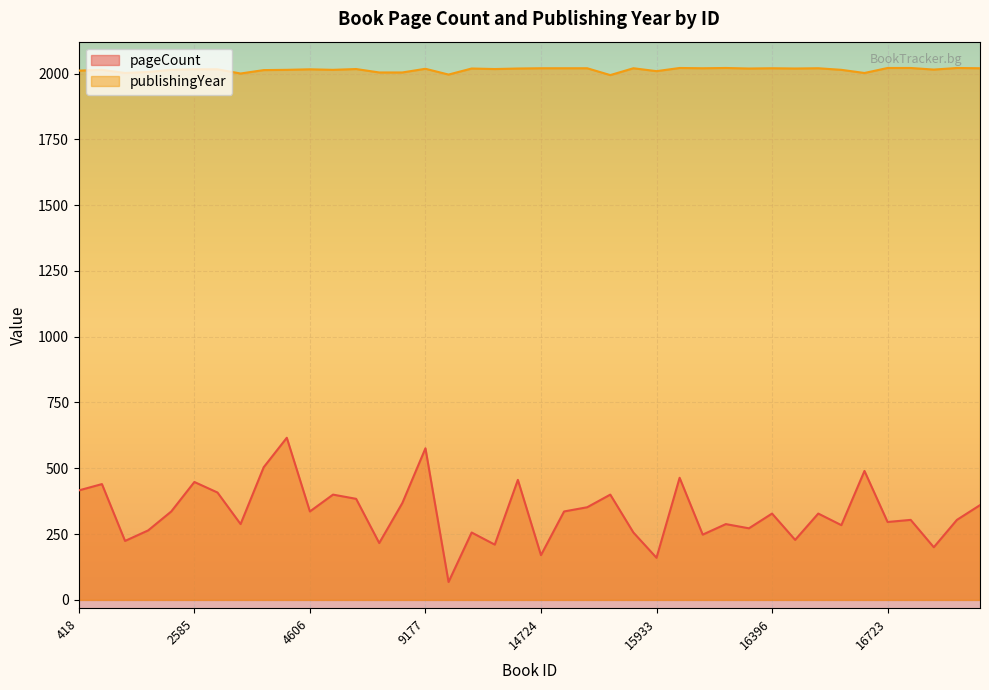

What is the difference between the maximum and minimum values in the publishingYear series?

27